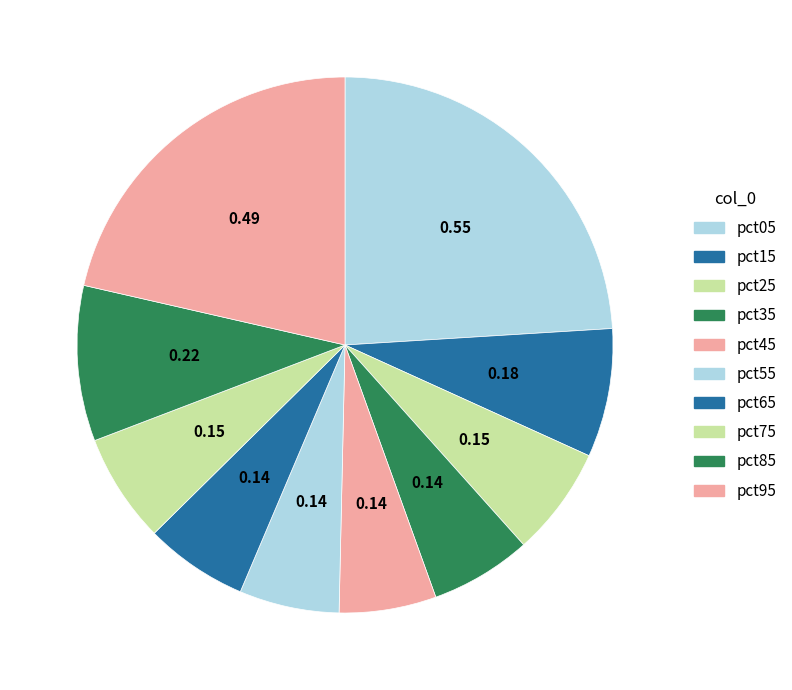

True or false: pct75 accounts for 7% of the total.

True